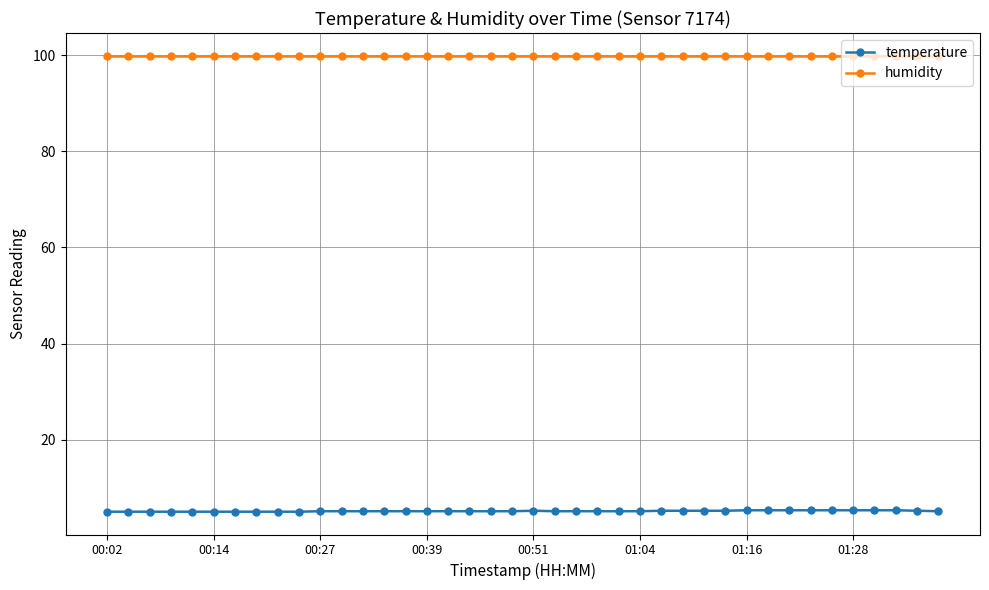

How many lines are shown in the chart?

2